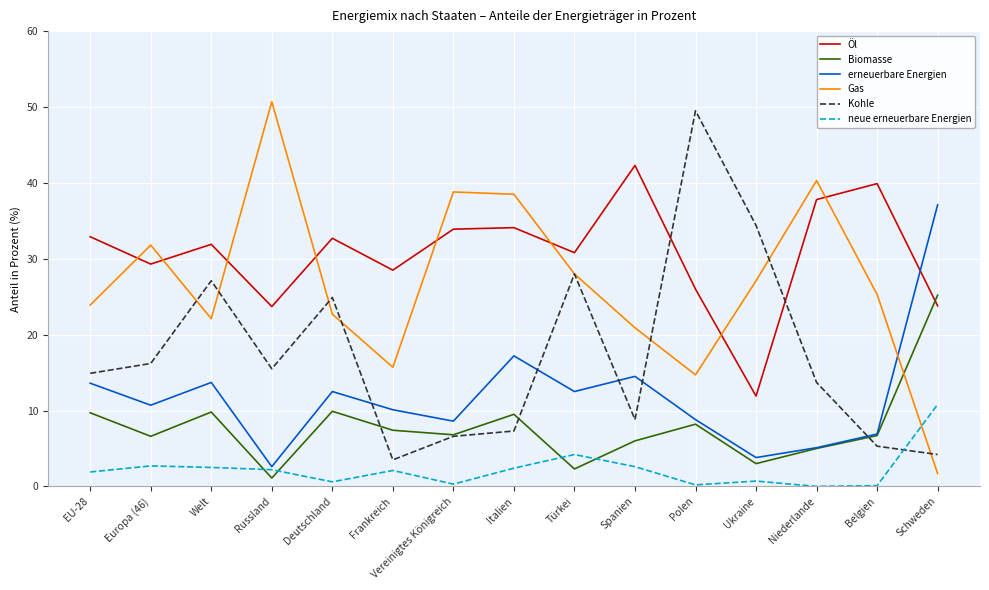

What is the difference between the maximum and minimum values in the Biomasse series?

24.1